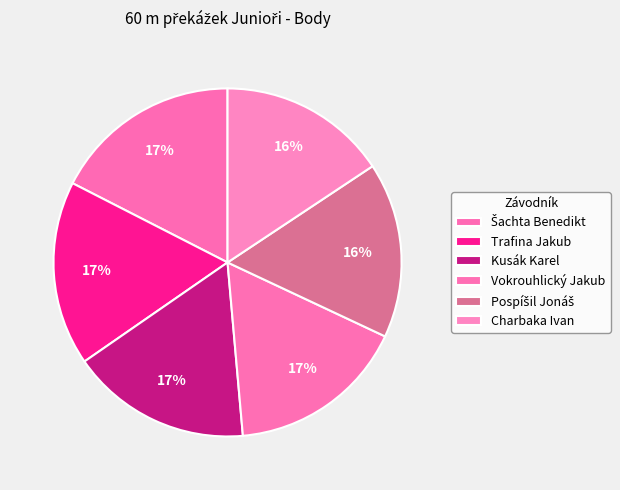

To the nearest percent, what is the difference between the Pospíšil Jonáš and Trafina Jakub slice percentages?

1%